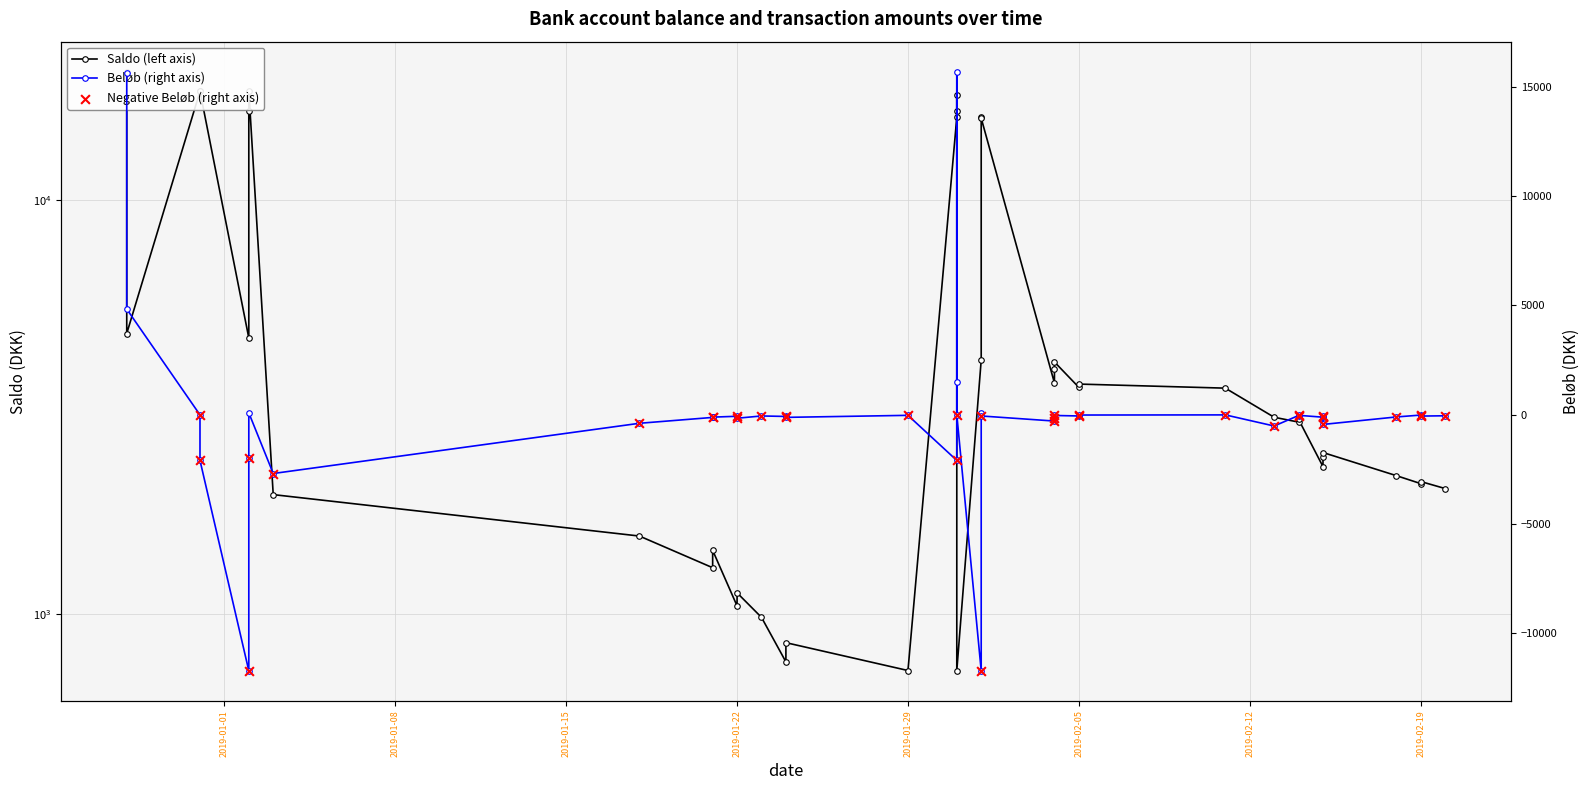

Which series contains the lowest Y value?

Beløb